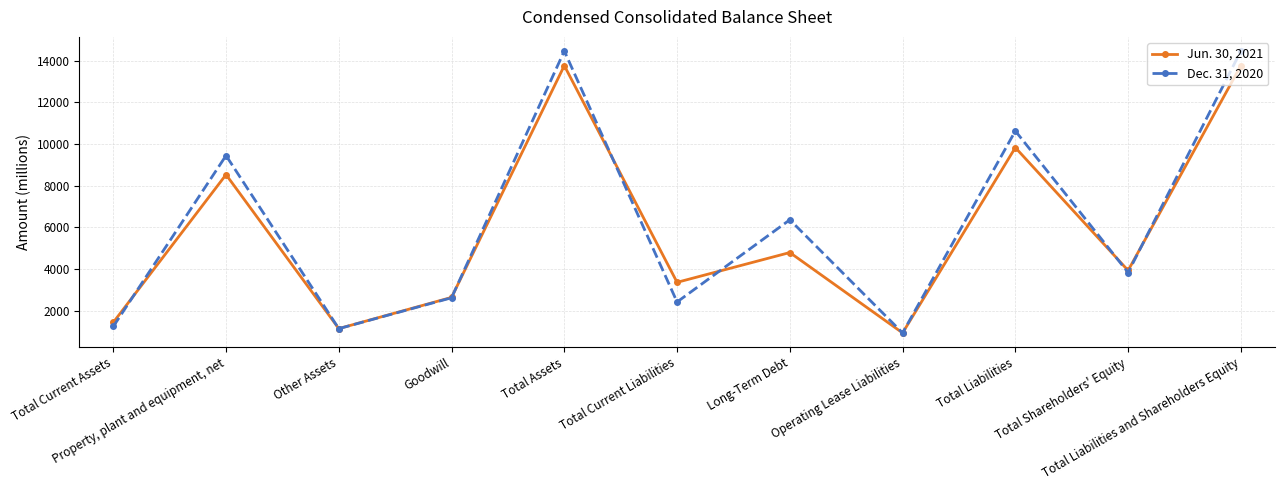

What is the label of the 6th point from the left?

Total Current Liabilities